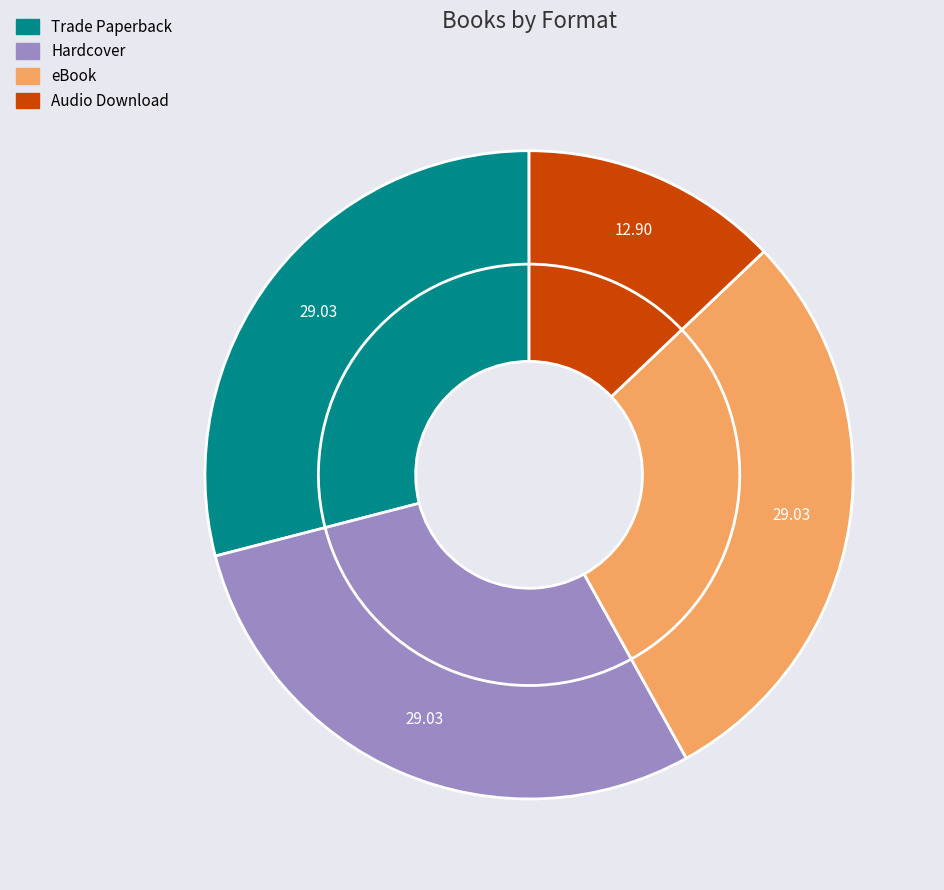

How many slices are in this pie chart?

4